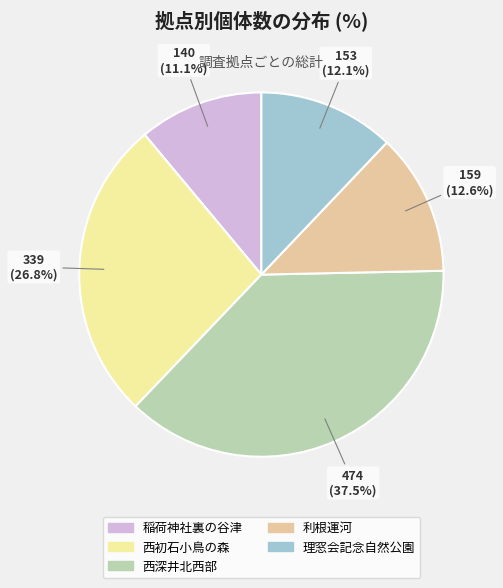

How many segments does this pie chart have?

5